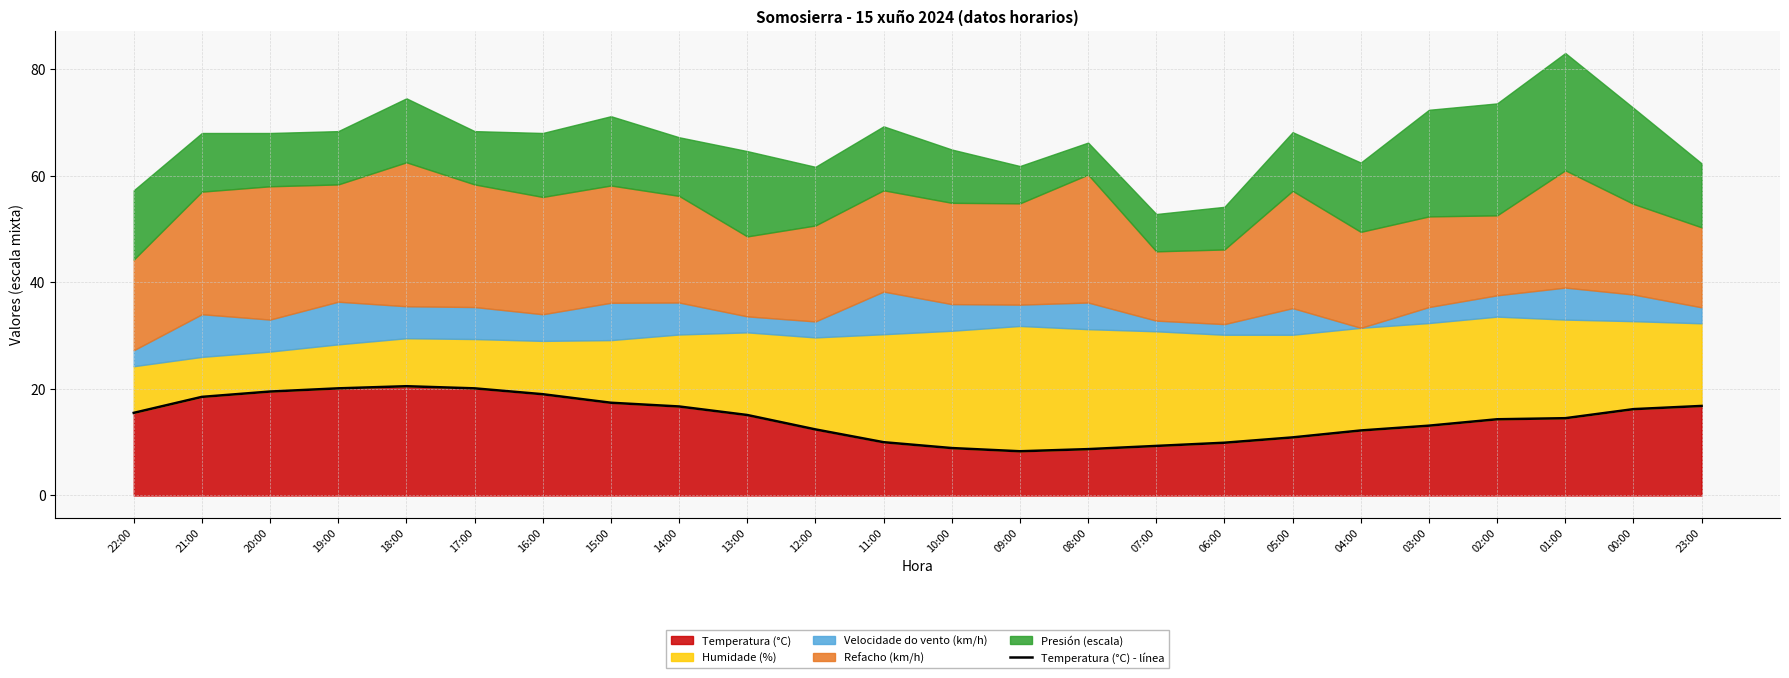

What is the sum of the values at 16:00 and 18:00?

39.5